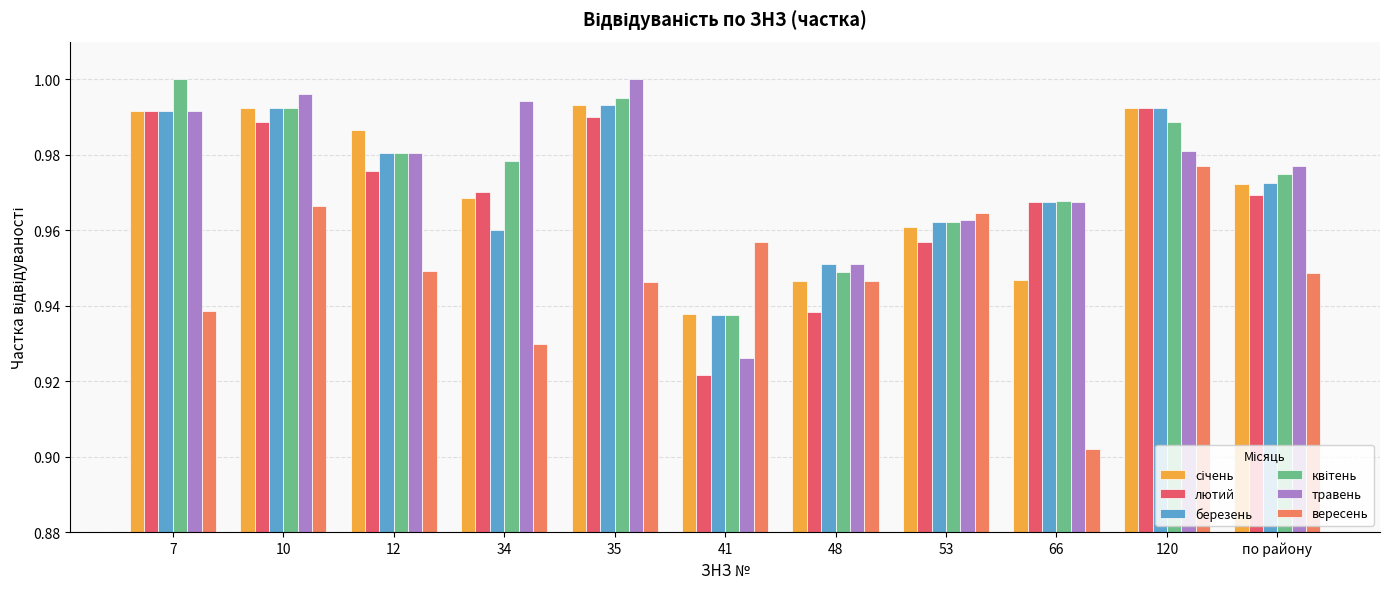

At which label is лютий closest to 0?

41